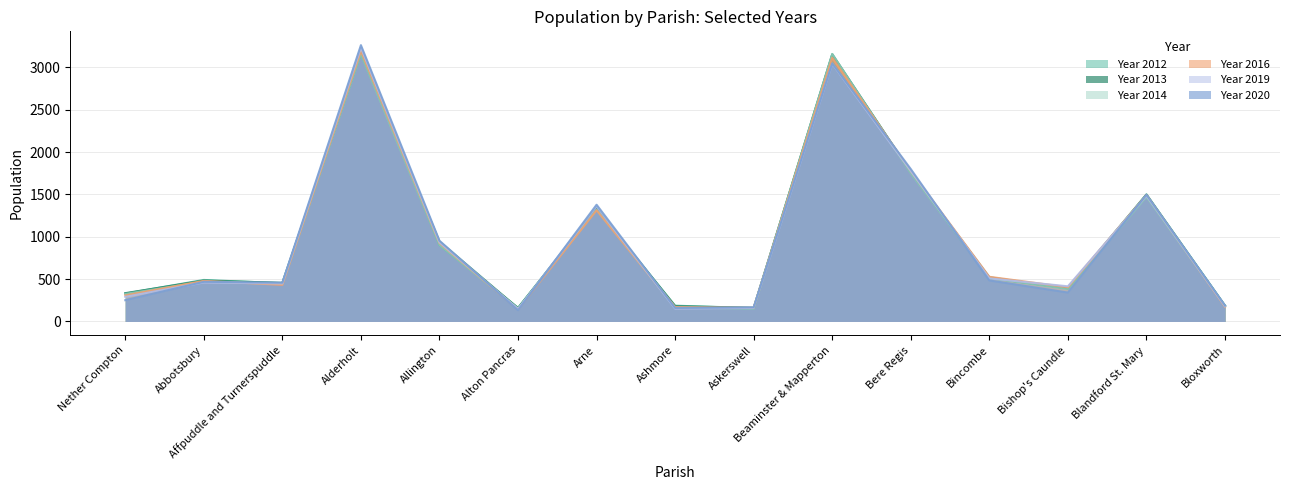

How many times do Year 2016 and Year 2012 cross each other?

6